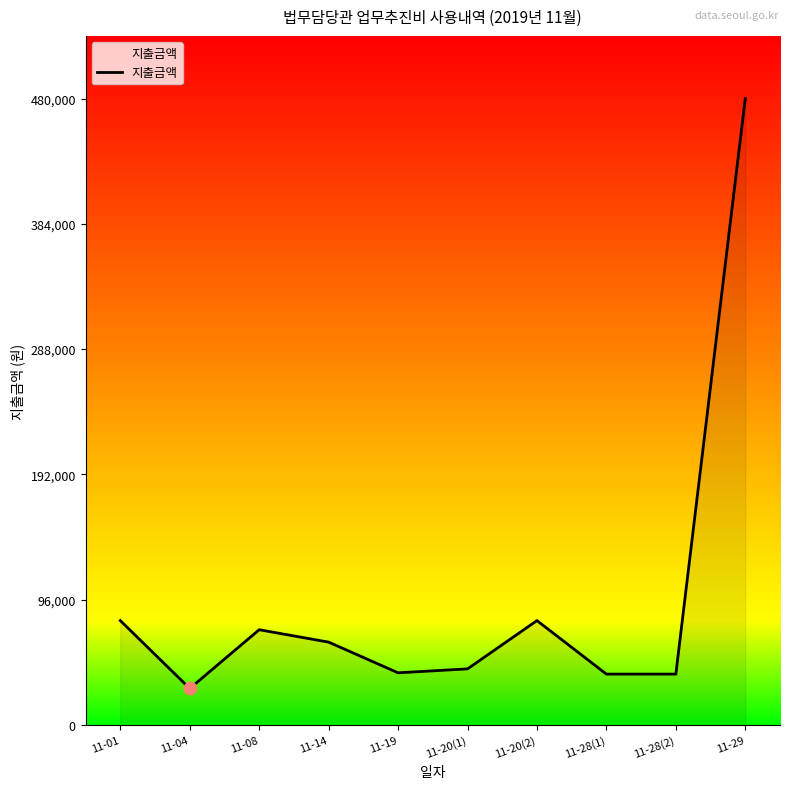

Which has a higher value, 11-29 or 11-20(2)?

11-29